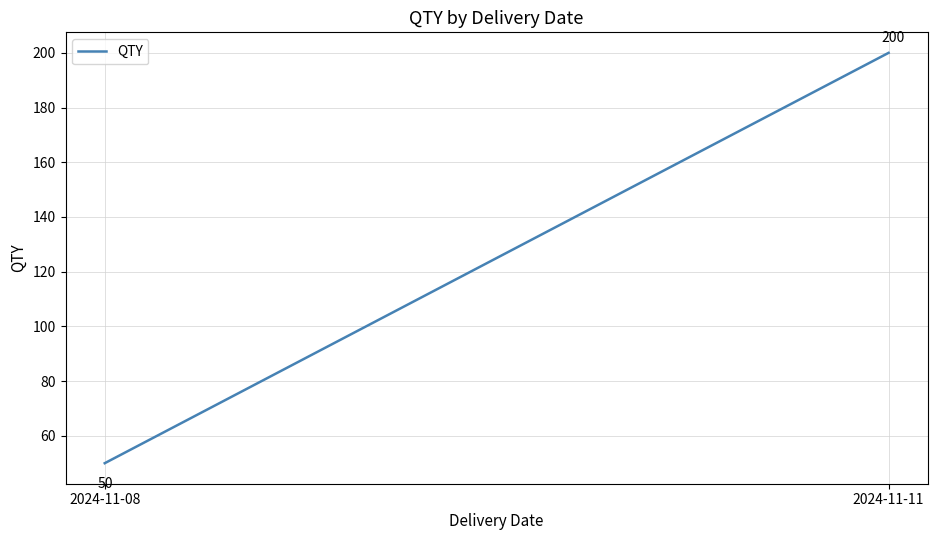

Reading left to right, transcribe all the data shown in this chart.

50	200